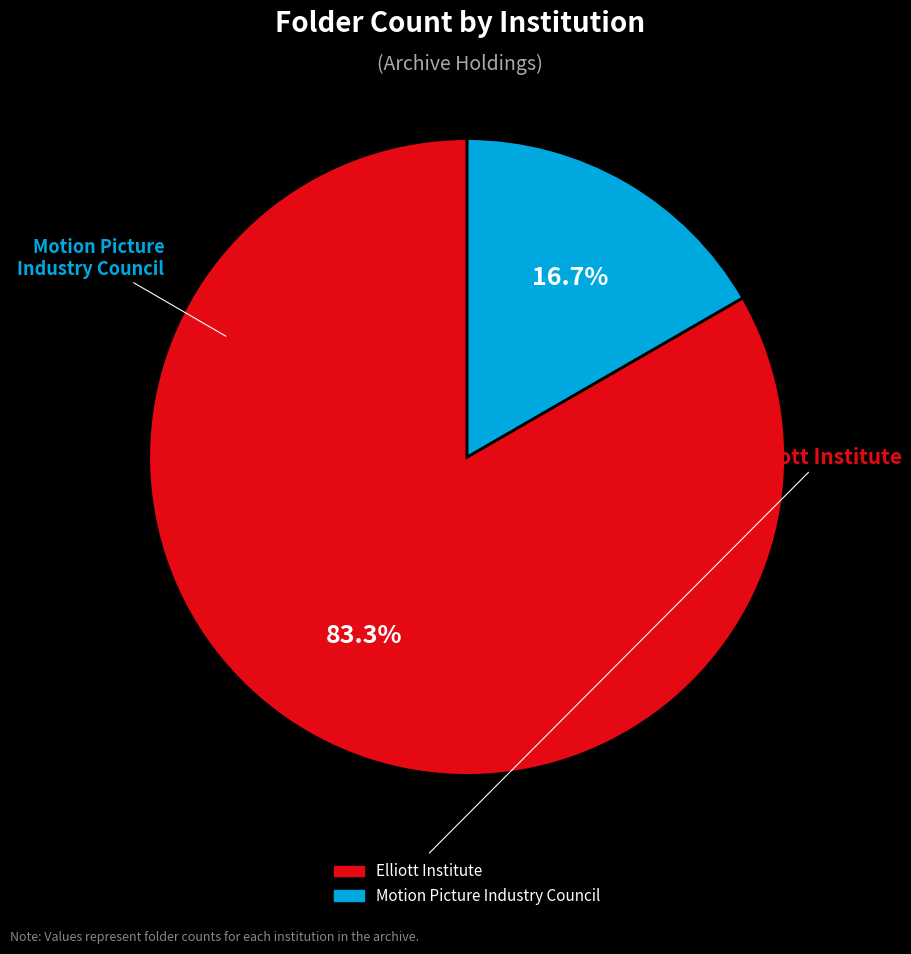

Is it true that Elliott Institute is 98% of the pie?

False